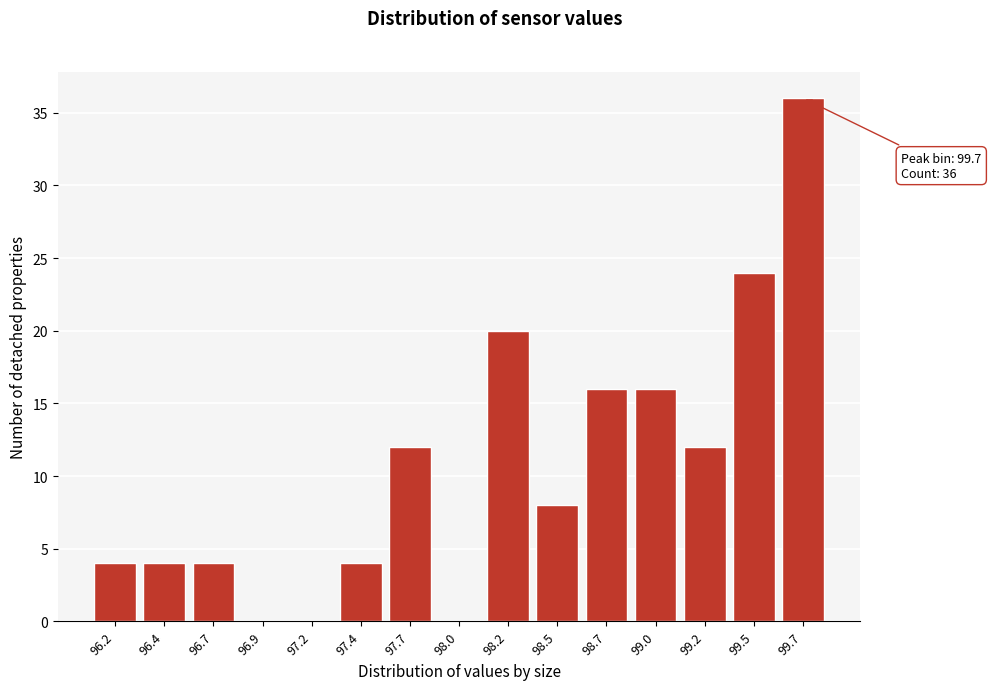

Reading left to right, transcribe all the data shown in this chart.

96.2=4	96.4=4	96.7=4	96.9=0	97.2=0	97.4=4	97.7=12	98.0=0	98.2=20	98.5=8	98.7=16	99.0=16	99.2=12	99.5=24	99.7=36